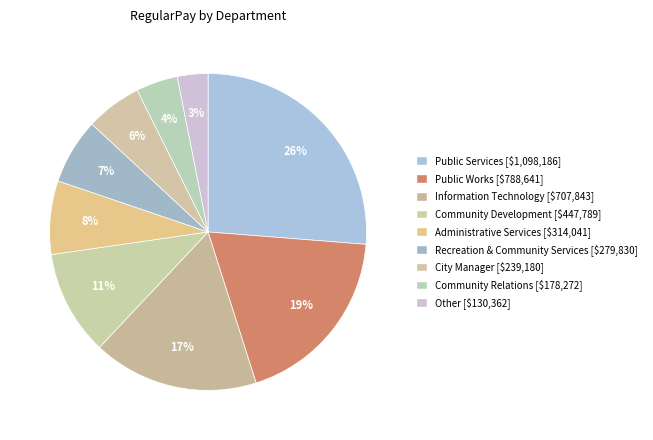

How many slices are in this pie chart?

9